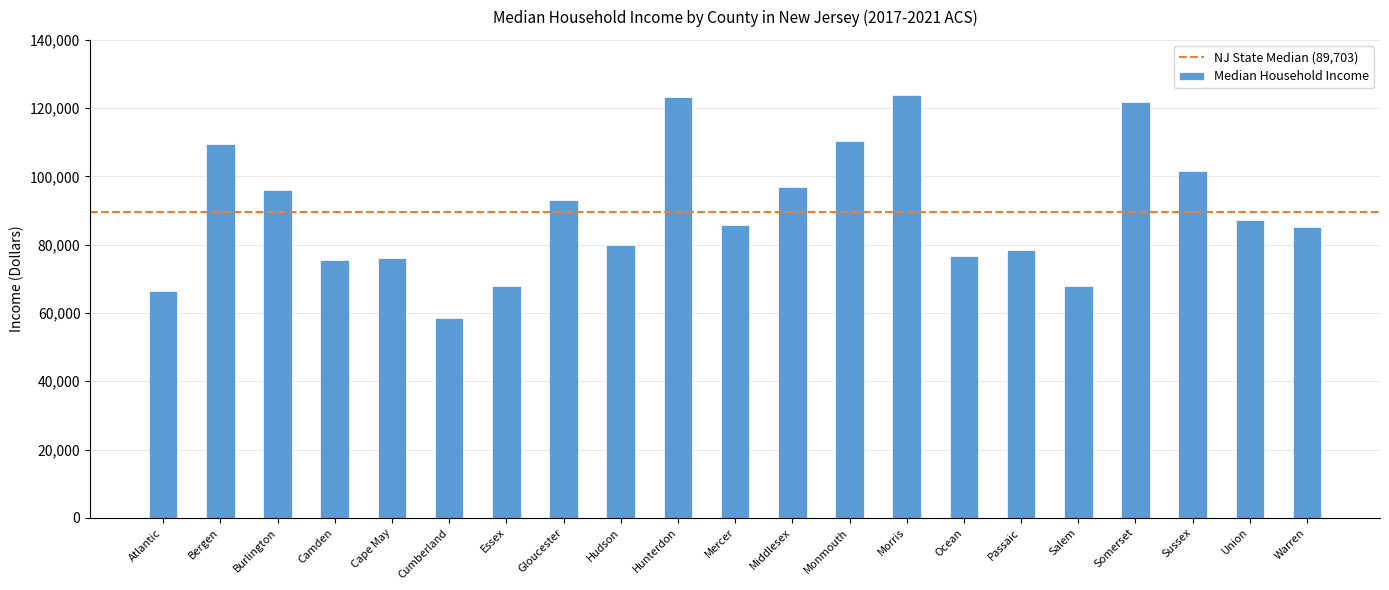

Count the number of categories in the chart.

21